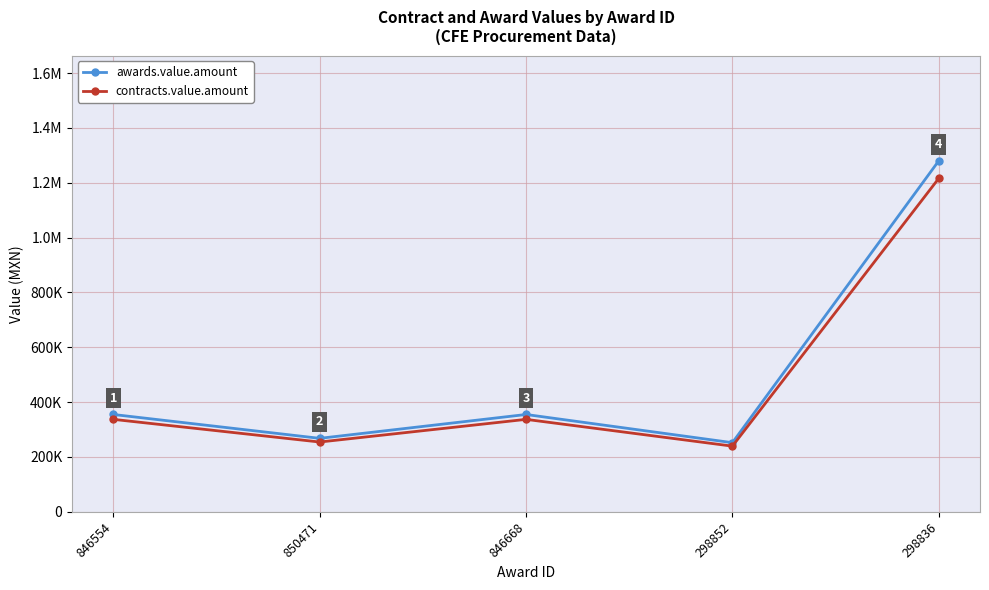

What is the difference between the highest and lowest values at 846668?

17750.0